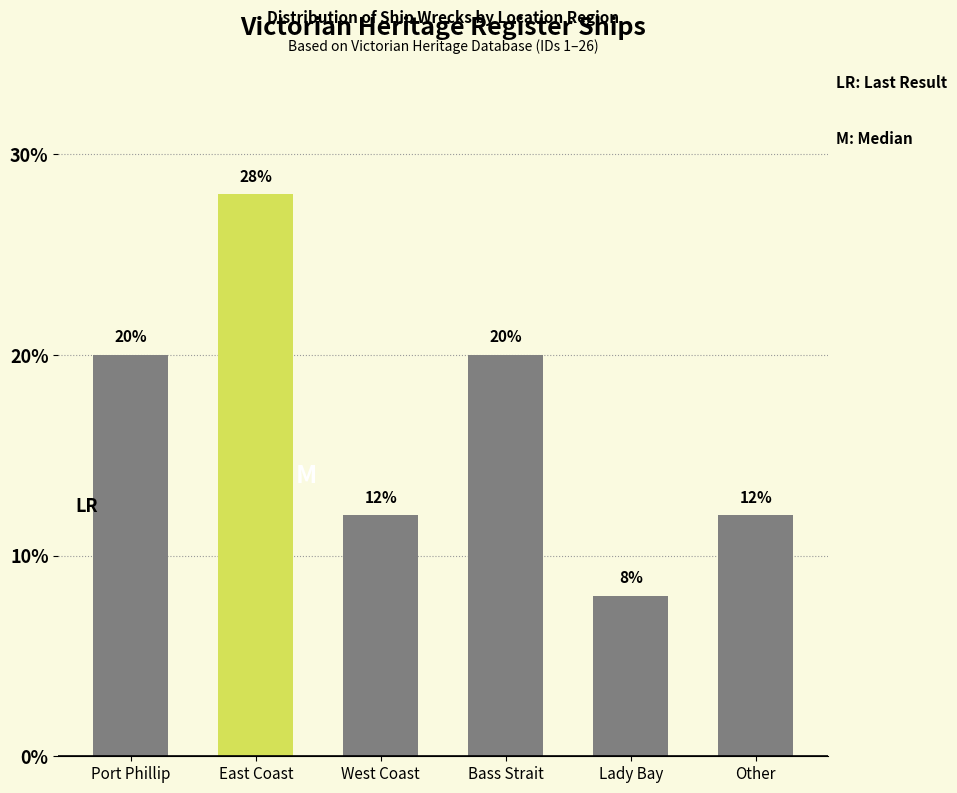

Reading right to left, extract all data points from this chart.

12.0	8.0	20.0	12.0	28.0	20.0